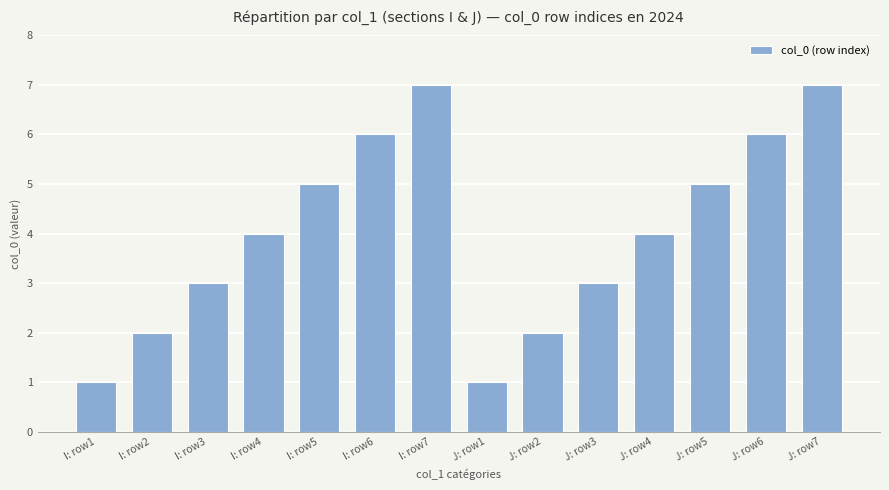

The chart shows a value of 6 at I: row6. True or false?

True